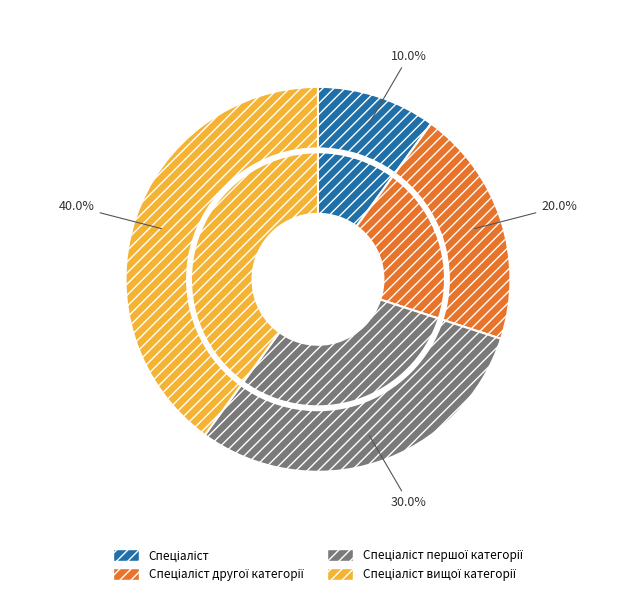

Is it true that Спеціаліст першої категорії is 30% of the pie?

True